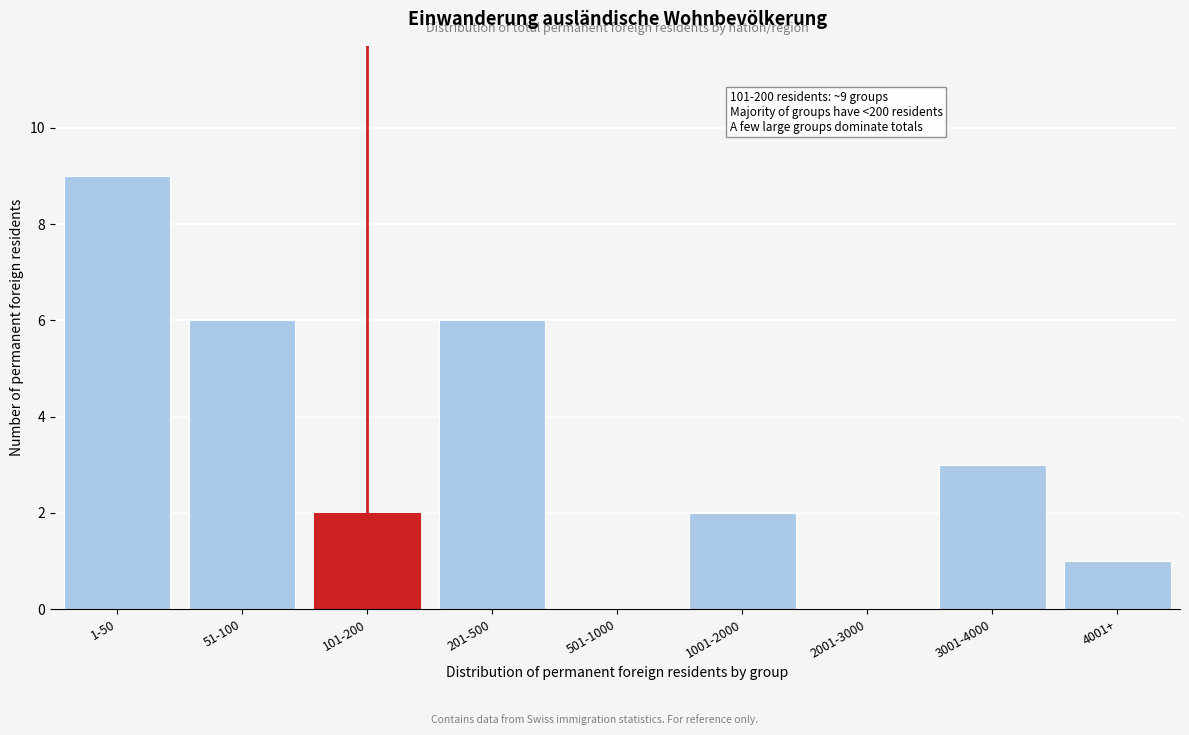

Reading left to right, extract all data points from this chart.

1-50=9	51-100=6	101-200=2	201-500=6	501-1000=0	1001-2000=2	2001-3000=0	3001-4000=3	4001+=1